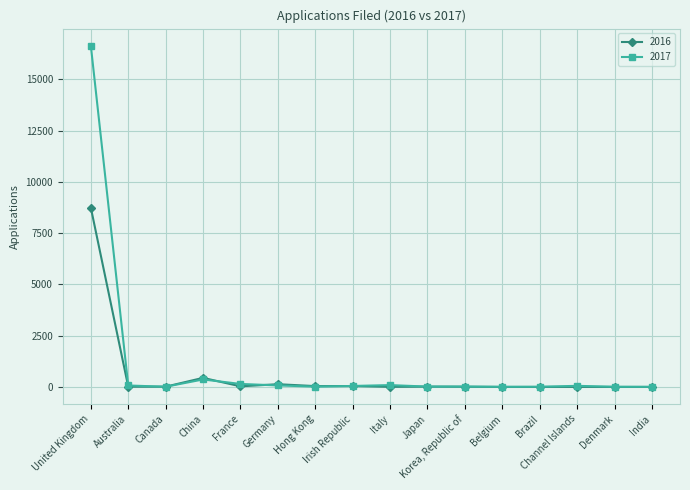

The value of 2016 at Korea, Republic of is 11. True or false?

True